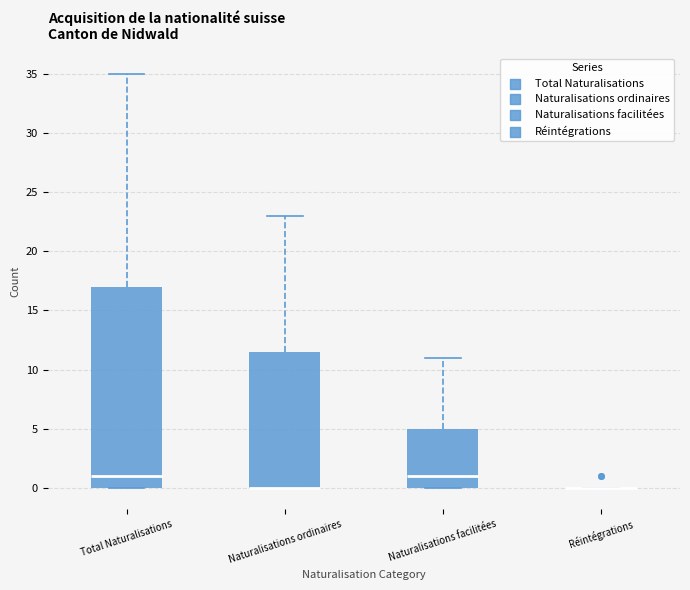

Reading left to right, transcribe this box plot: for each box, give where its median line is, the range the box spans, and where its two whiskers end, as read against the y-axis. The values are not printed on the chart, so give them approximately, as read against the axis.

Total Naturalisations: median 1.0, box 0.0 to 17.0, whiskers 0.0 to 35.0
Naturalisations ordinaires: median 0.0 (drawn on the box's lower edge), box 0.0 to 11.5, whiskers 0.0 to 23.0
Naturalisations facilitées: median 1.0, box 0.0 to 5.0, whiskers 0.0 to 11.0
Réintégrations: box collapsed to a line at 0.0, whiskers 0.0 to 0.0